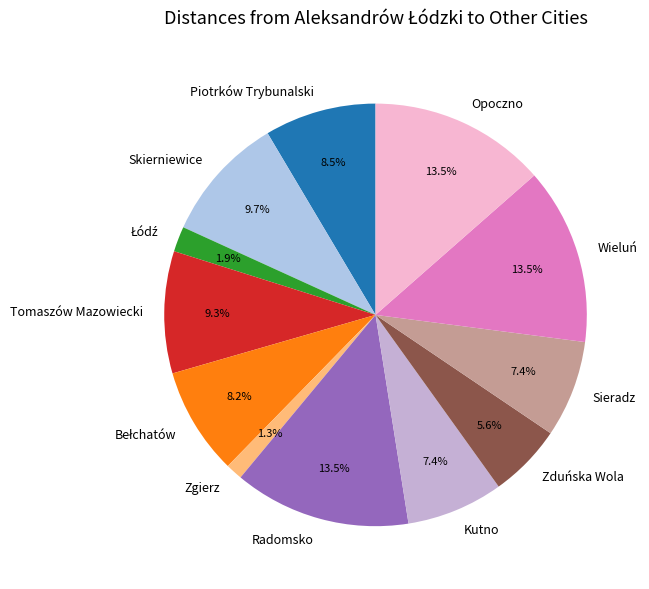

How many slices are in this pie chart?

12